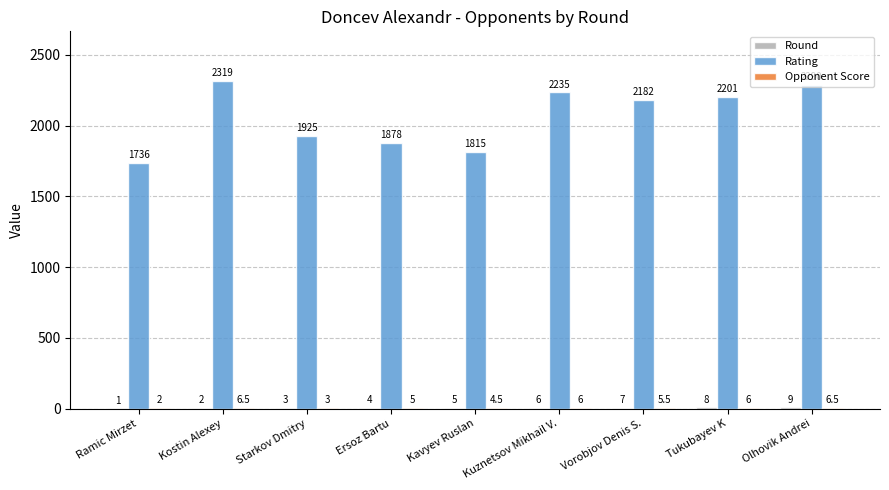

What is the greatest value displayed?

2319.0